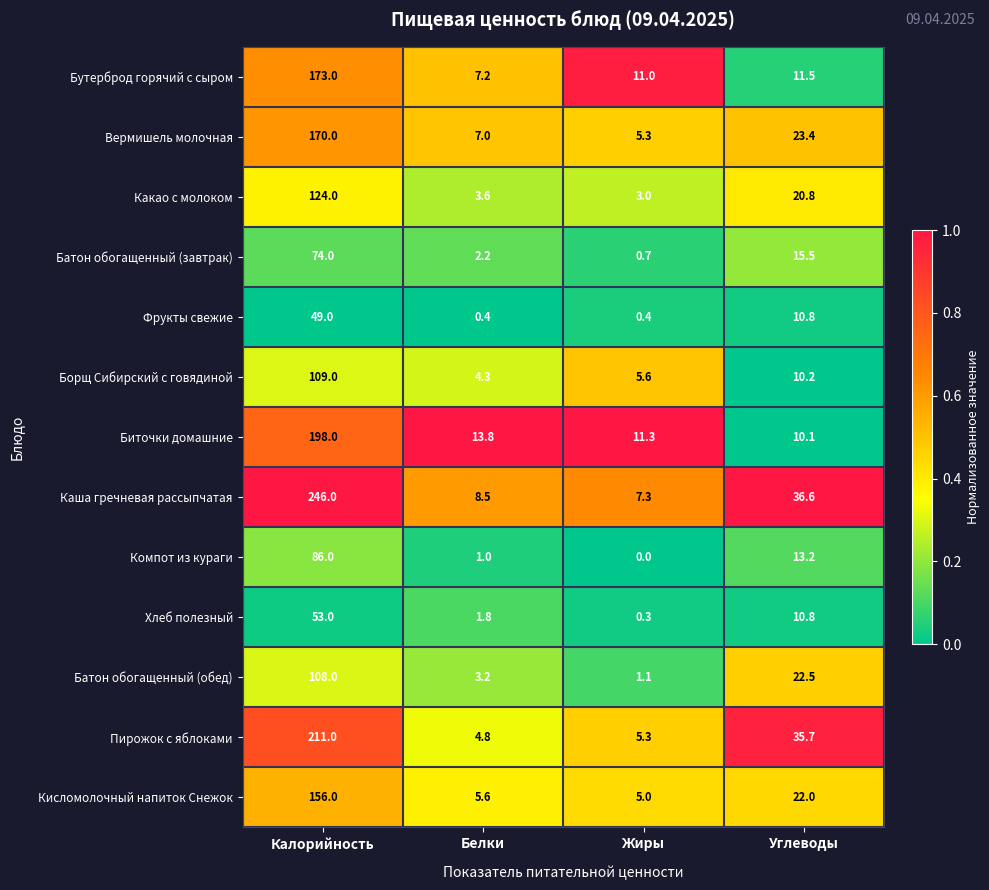

What is the total value across all series at Белки?

63.4